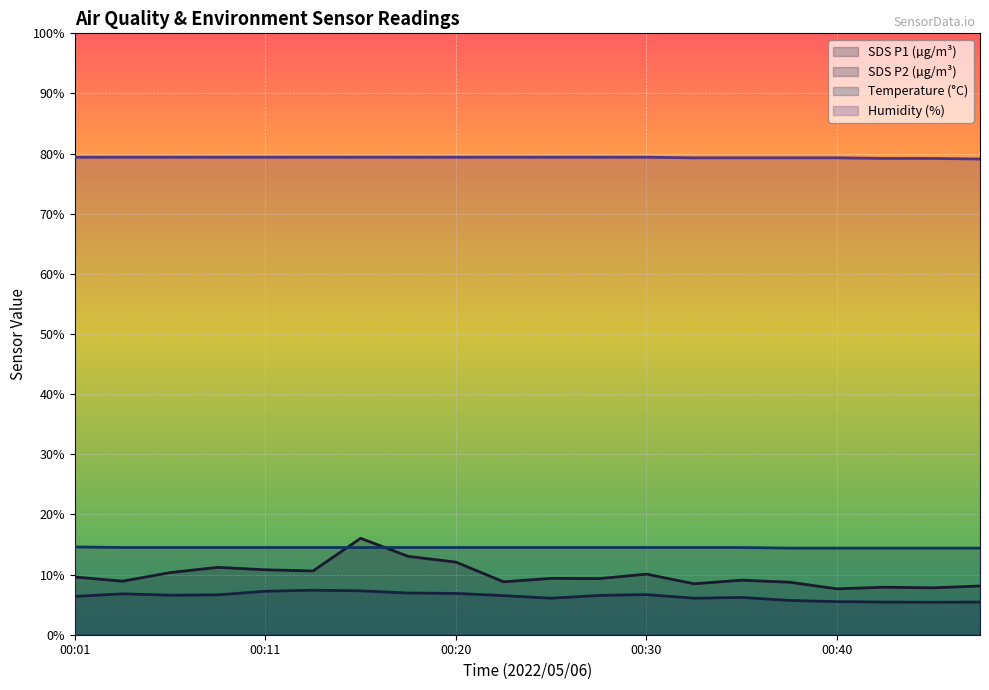

At how many categories does at least one series exceed 36?

20